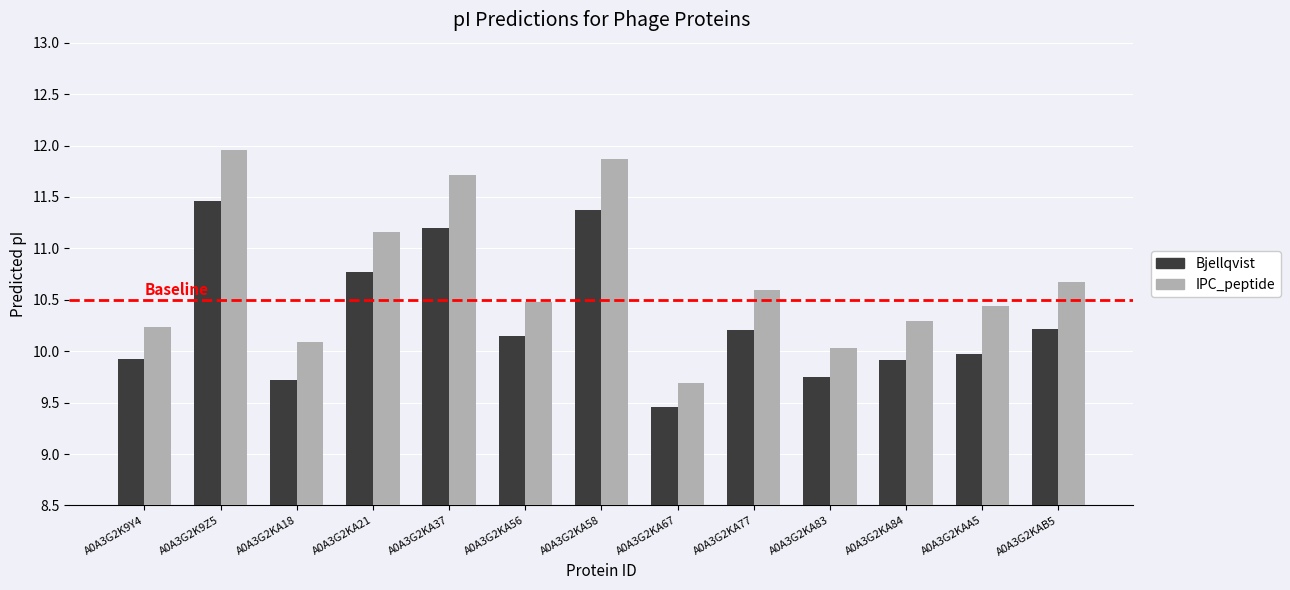

What is the label of the 11th bar from the right?

A0A3G2KA18